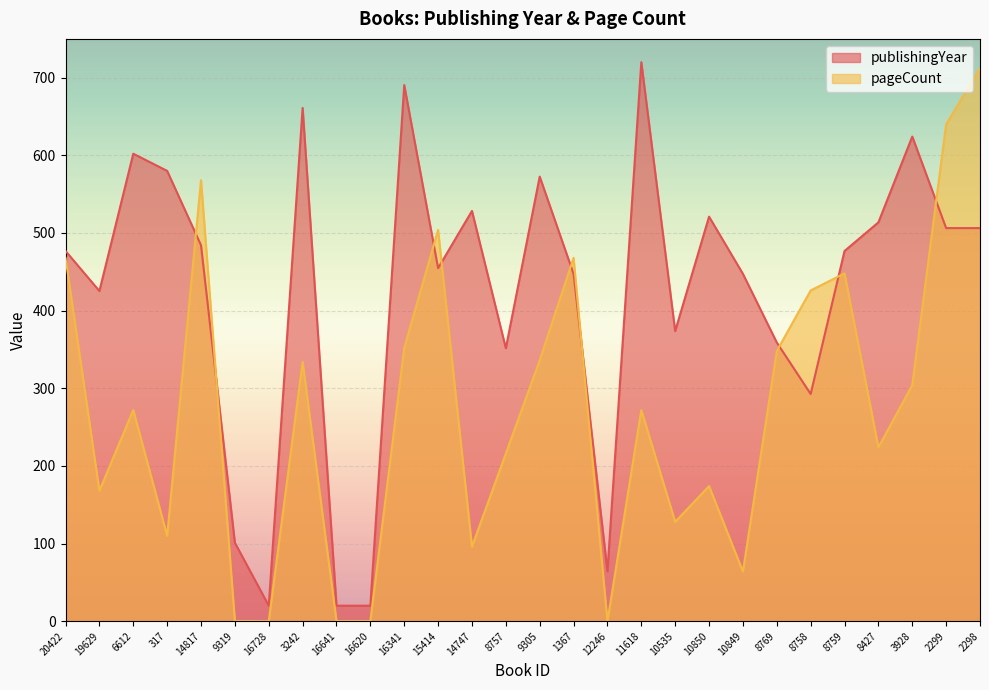

Reading right to left, extract all data points from this chart.

publishingYear: 506.3	506.3	624.2	513.7	476.8	292.6	358.9	447.4	521.1	373.7	720.0	64.2	447.4	572.6	351.6	528.4	454.7	690.5	20.0	20.0	661.1	20.0	101.1	484.2	580.0	602.1	425.3	476.8
pageCount: 712.0	640.0	304.0	224.0	448.0	426.0	348.0	64.0	174.0	128.0	272.0	0.0	468.0	336.0	216.0	96.0	504.0	352.0	0.0	0.0	334.0	0.0	0.0	568.0	110.0	272.0	168.0	468.0